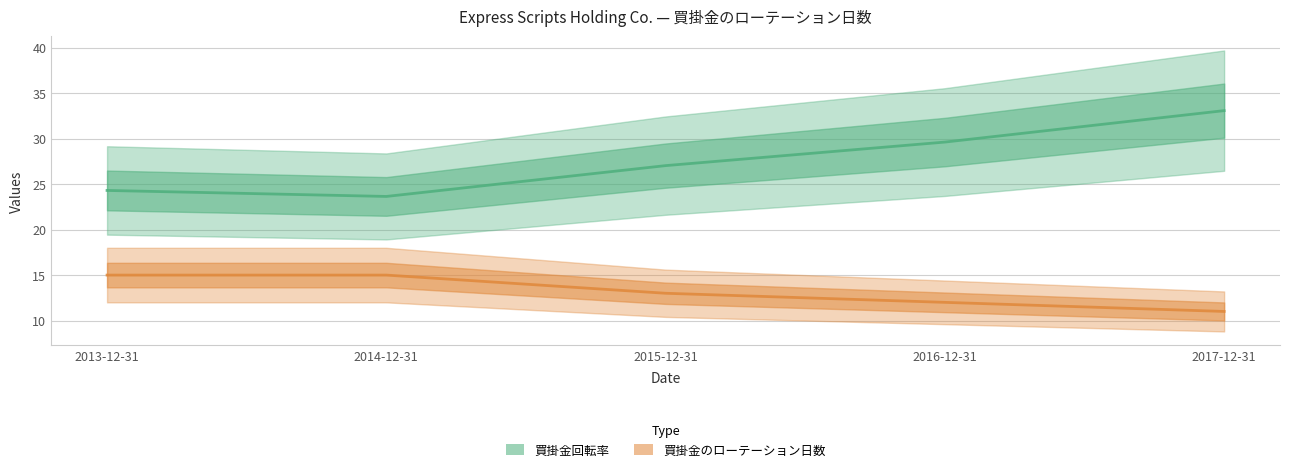

What is the approximate value of 買掛金回転率 at 2016-12-31?

29.6